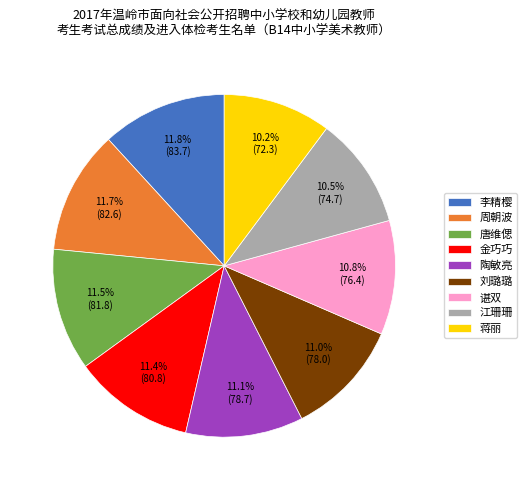

True or false: 唐维偲 accounts for 20% of the total.

False